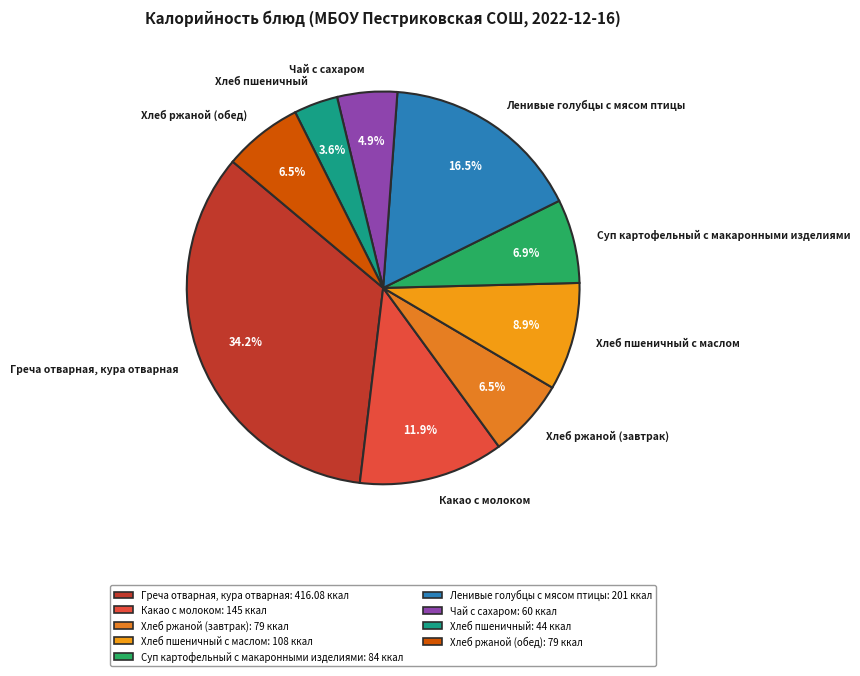

Between Ленивые голубцы с мясом птицы and Хлеб ржаной (завтрак), which is larger?

Ленивые голубцы с мясом птицы